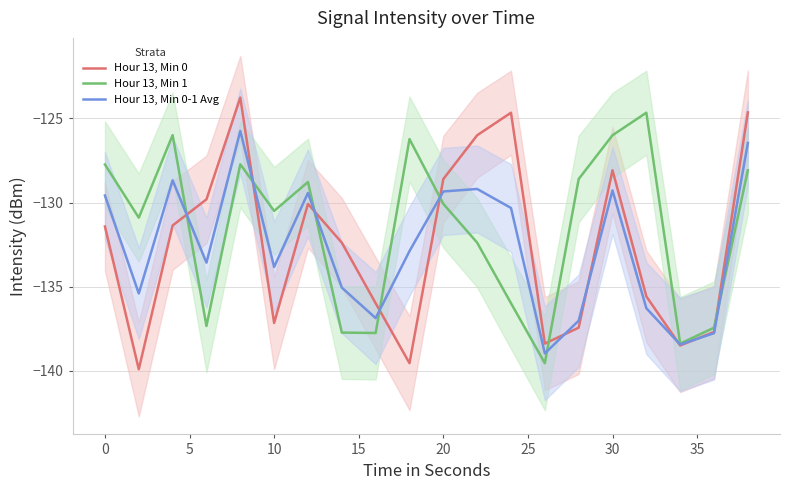

At how many categories does at least one series exceed -133?

16